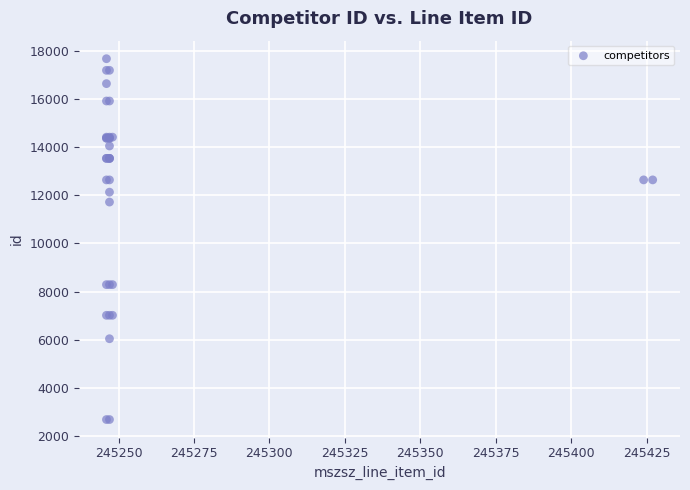

What Y value in the scatter plot is closest to 10174?

11712